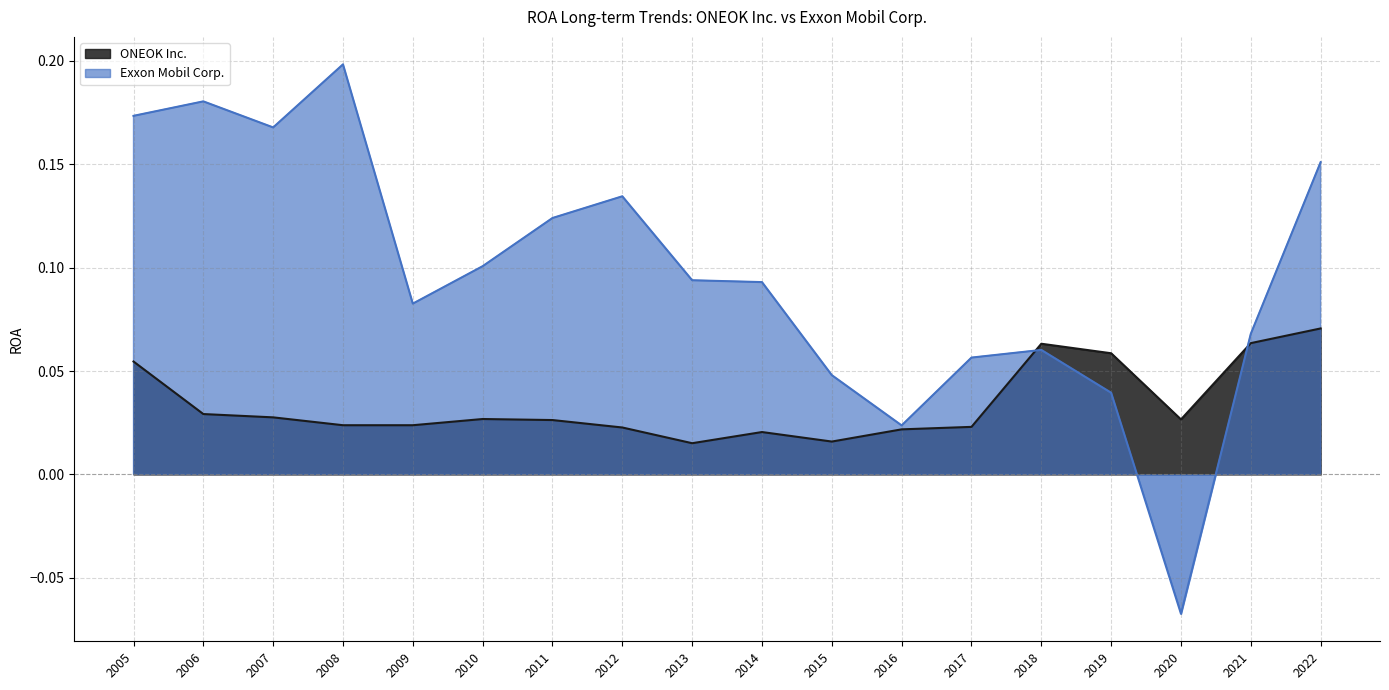

In Exxon Mobil Corp., how many points are lower than both neighbors (excluding endpoints)?

4